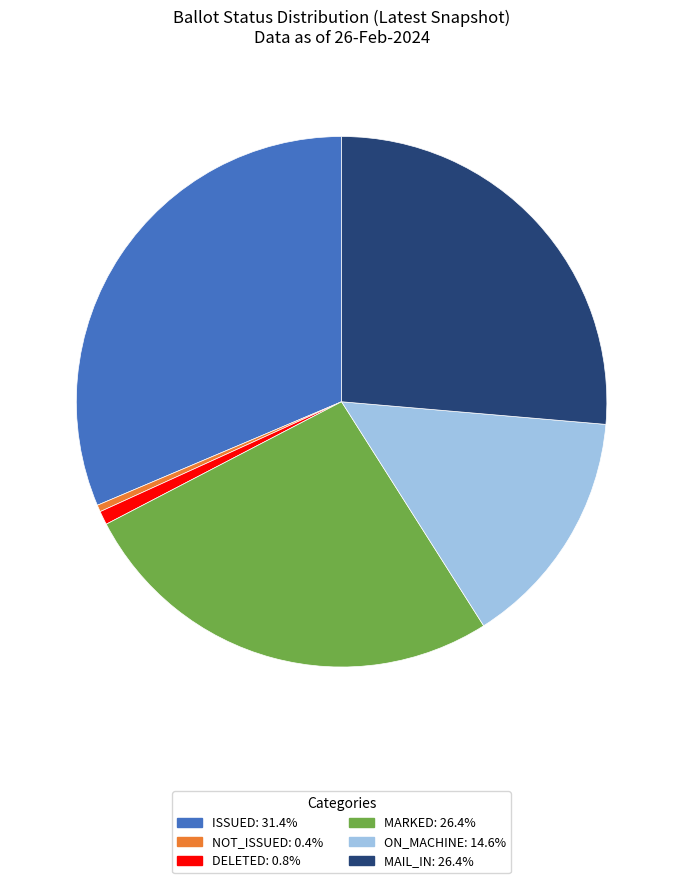

Is there any slice that represents more than half of the pie?

No